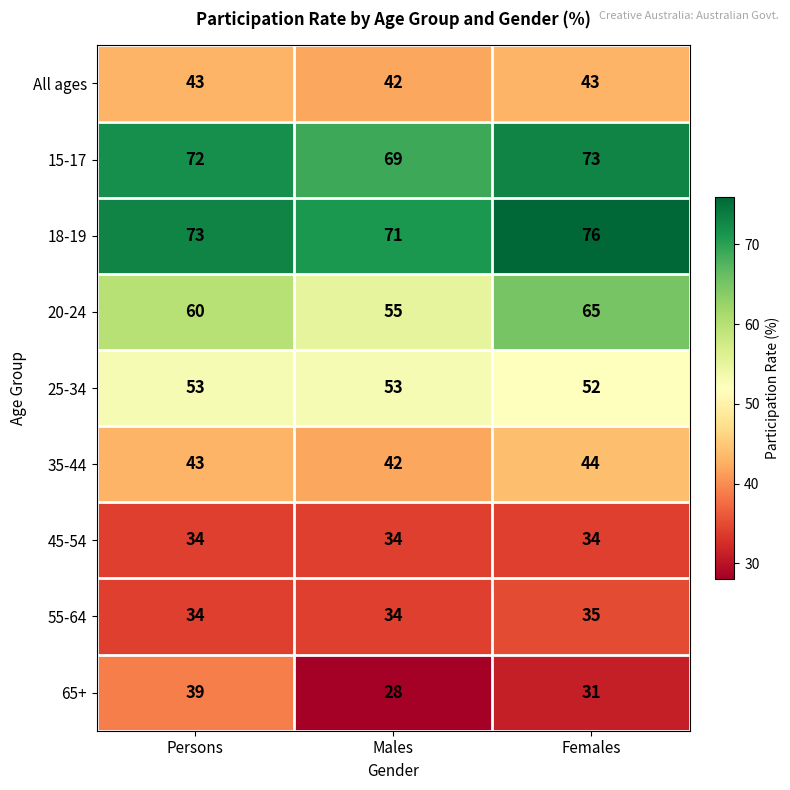

What is the sum of the All ages values at Persons and Females?

86